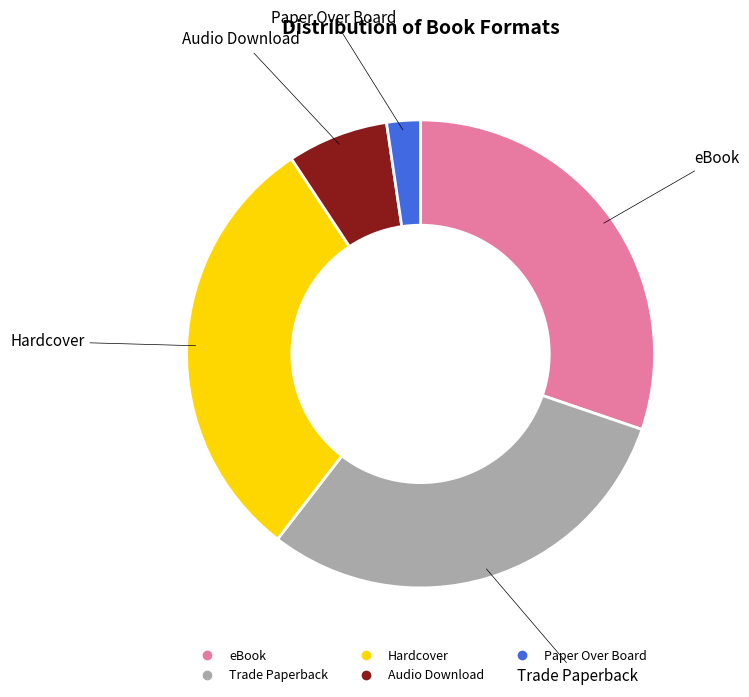

Does Audio Download represent more than half of the total?

No